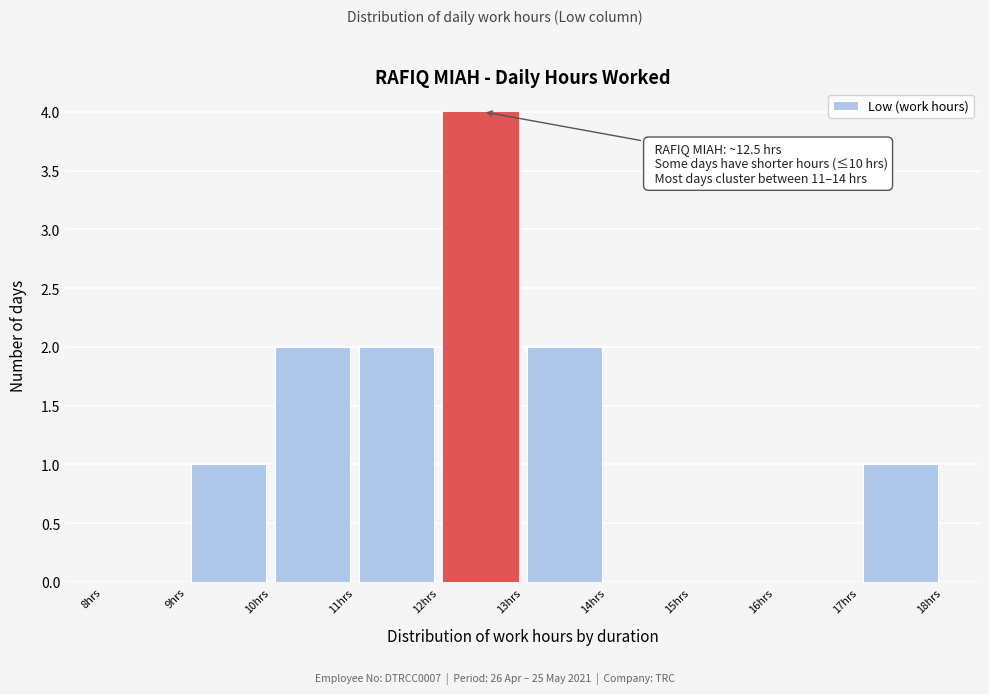

Which range on the x-axis has the tallest bar?

12 to 13